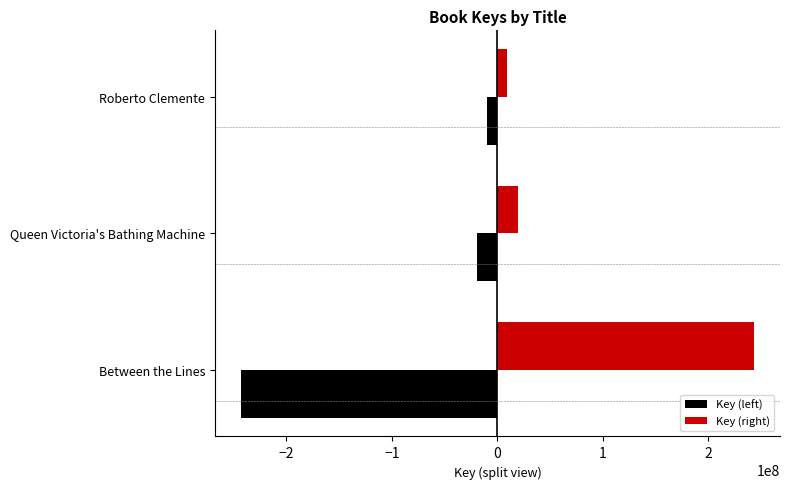

The Key (left) series shows -430959769 at Between the Lines. True or false?

False